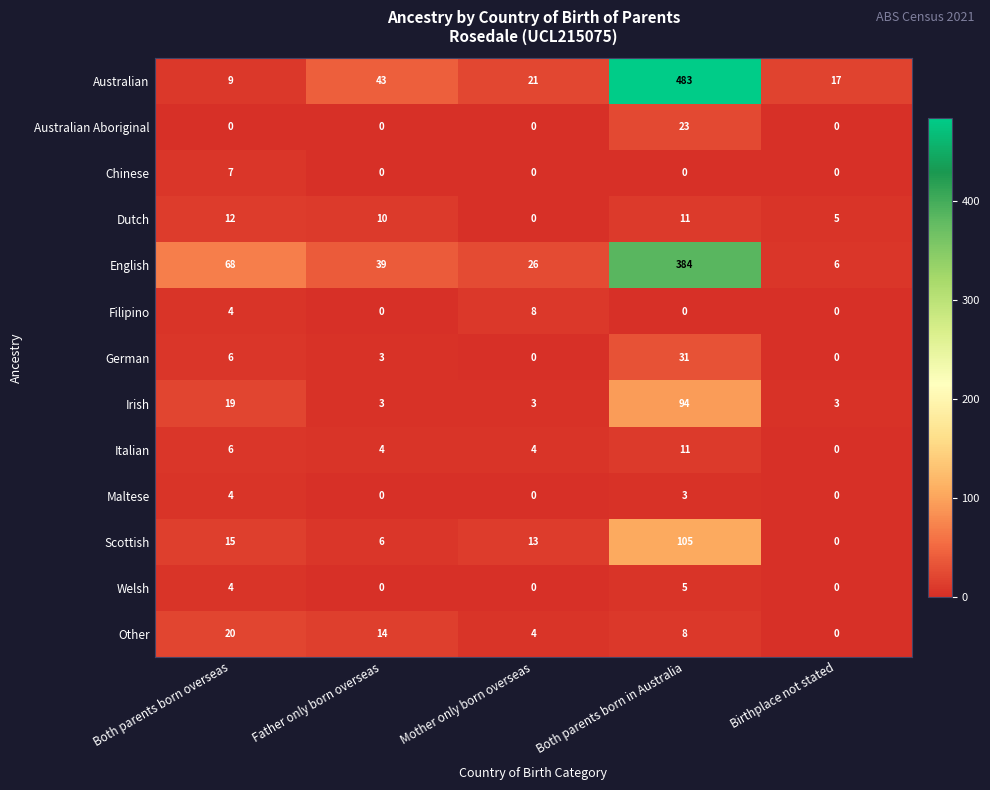

At how many categories does at least one series exceed 60?

2